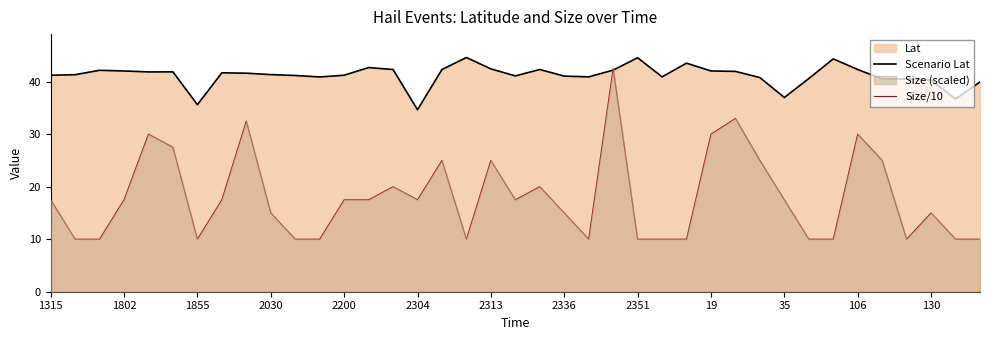

True or false: Size/10 has more than 1 points higher than both neighbors.

True